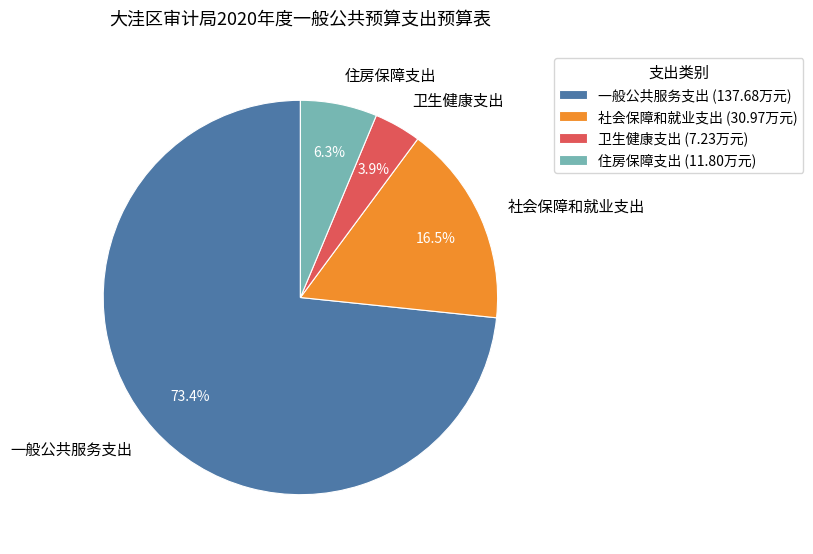

How many segments does this pie chart have?

4